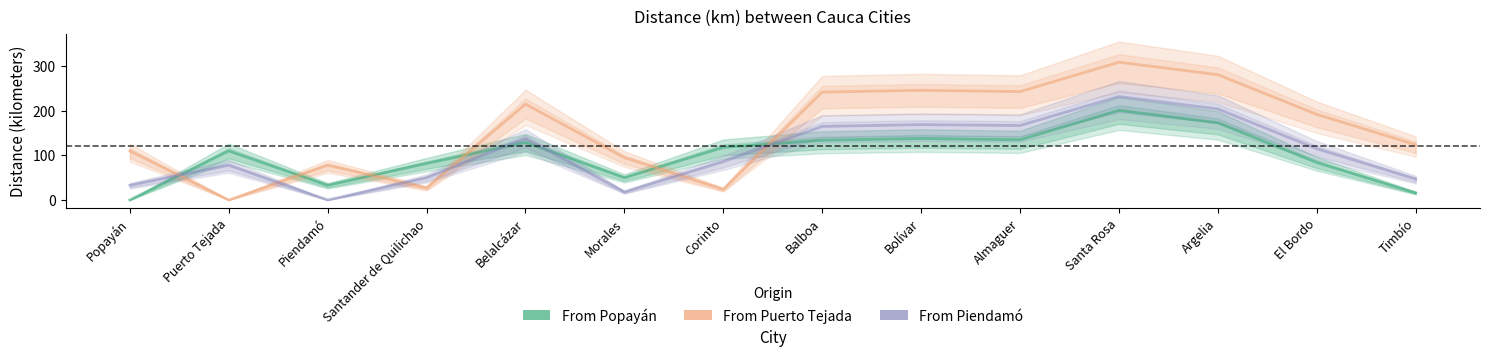

In From Puerto Tejada, how many points are lower than both neighbors (excluding endpoints)?

4